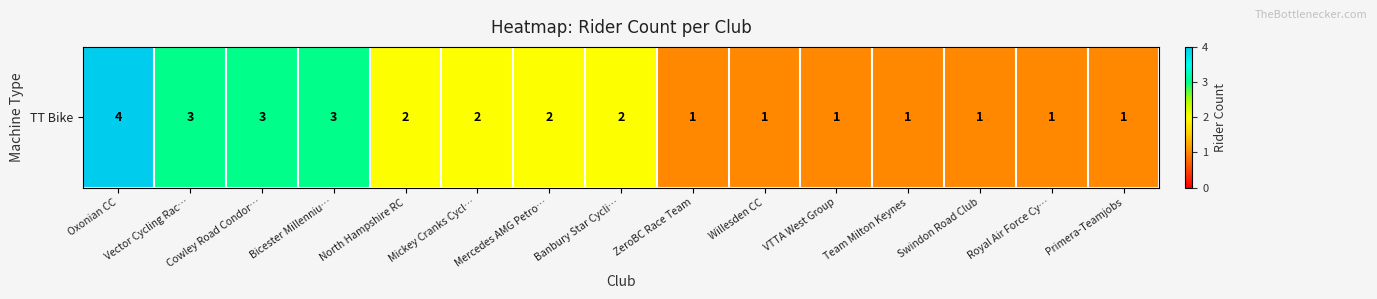

Reading left to right, extract all data points from this chart.

4	3	3	3	2	2	2	2	1	1	1	1	1	1	1